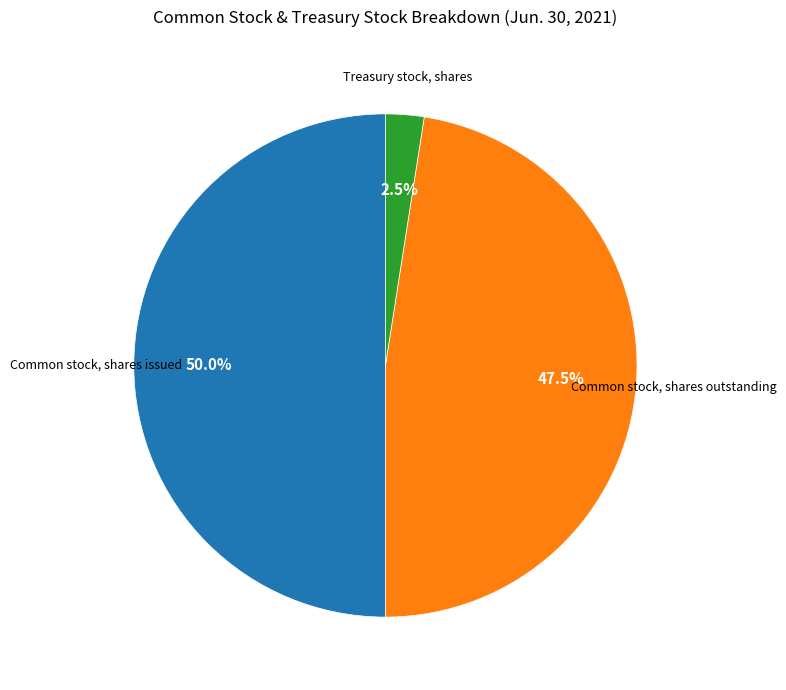

Which has a higher value, Common stock, shares issued or Common stock, shares outstanding?

Common stock, shares issued